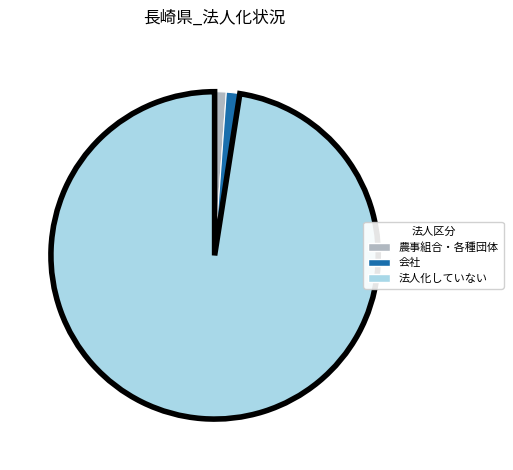

Does any single category account for the majority?

Yes